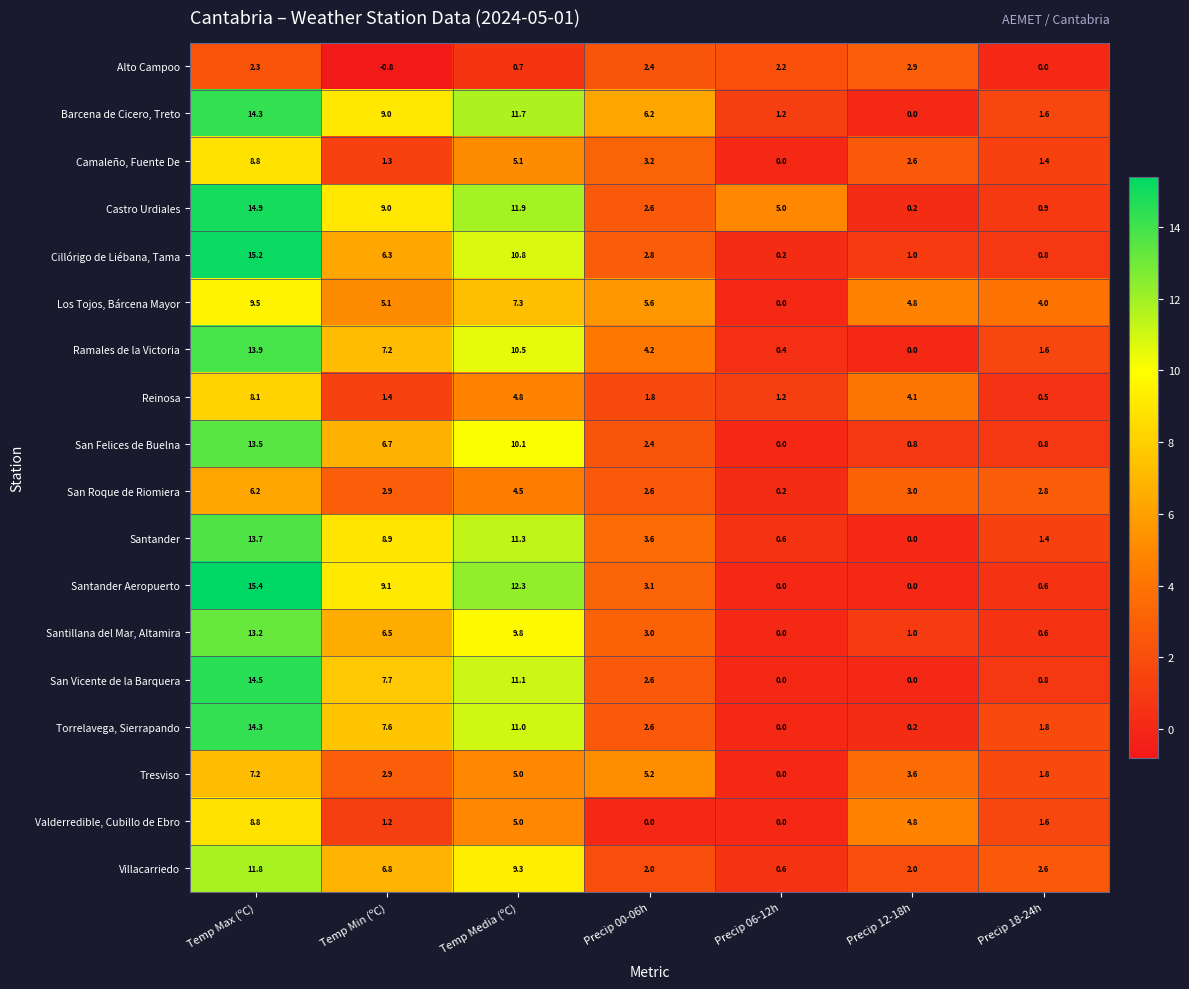

Which series changed the most between Precip 12-18h and Precip 18-24h?

Reinosa